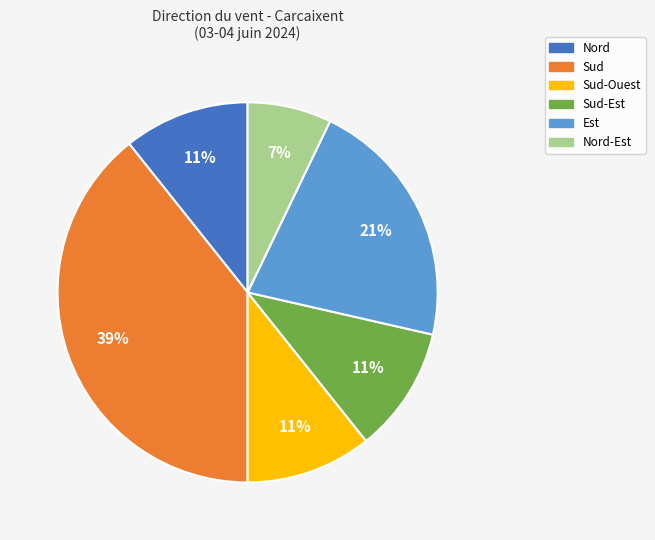

Is there any slice that represents more than half of the pie?

No